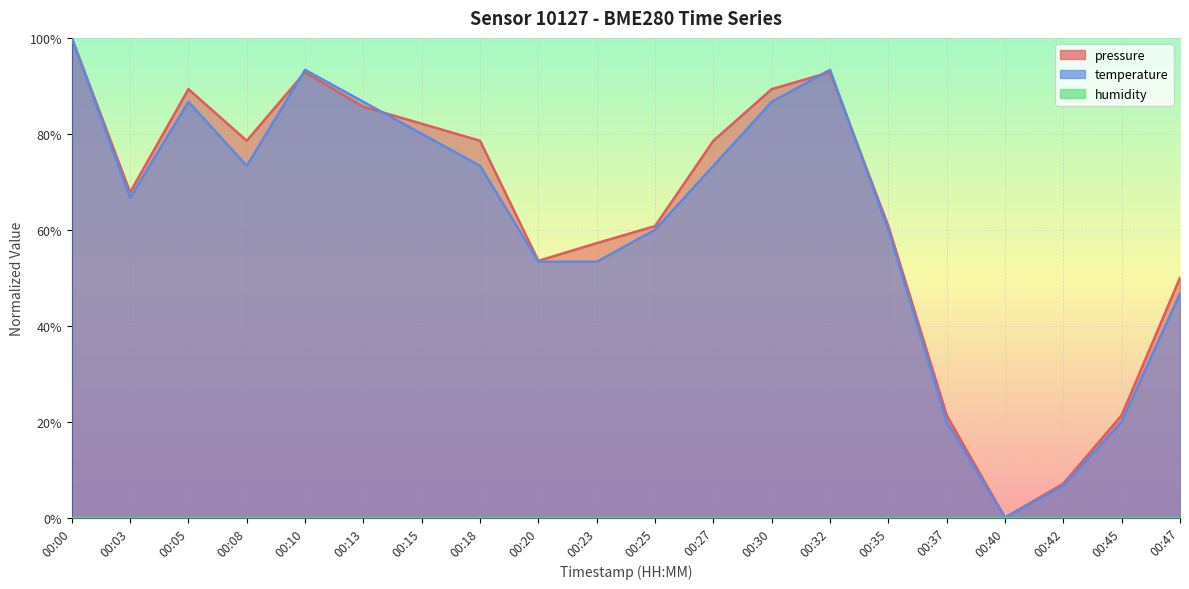

Between 00:27 and 00:45, which series saw the biggest shift?

pressure